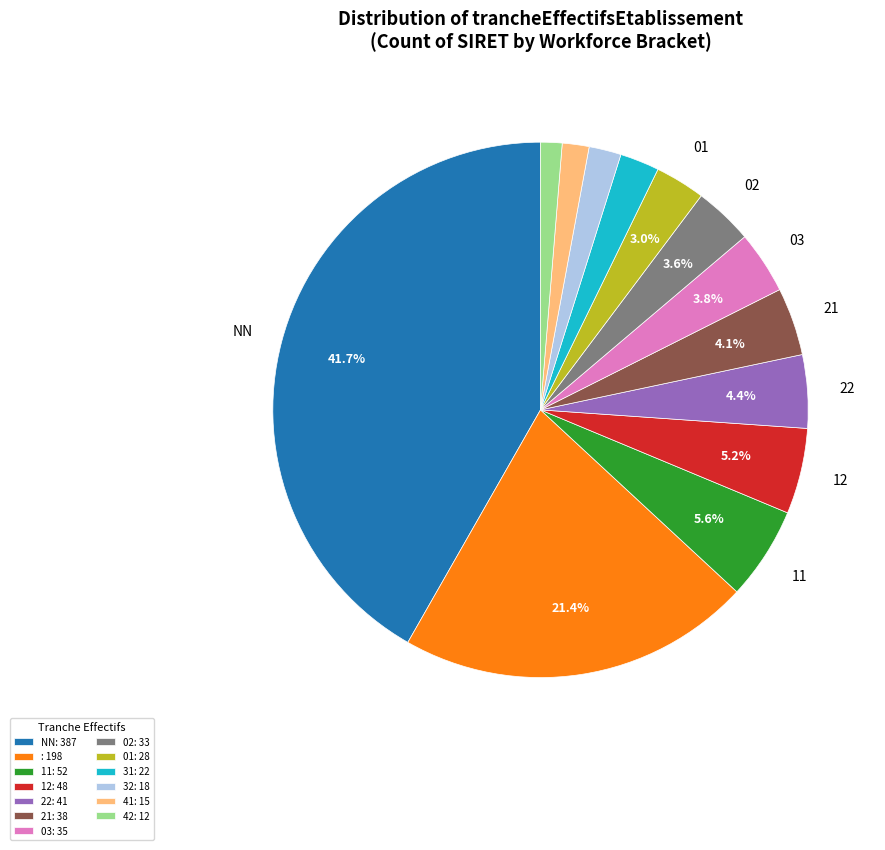

Which category has the biggest portion of the pie?

NN: 387